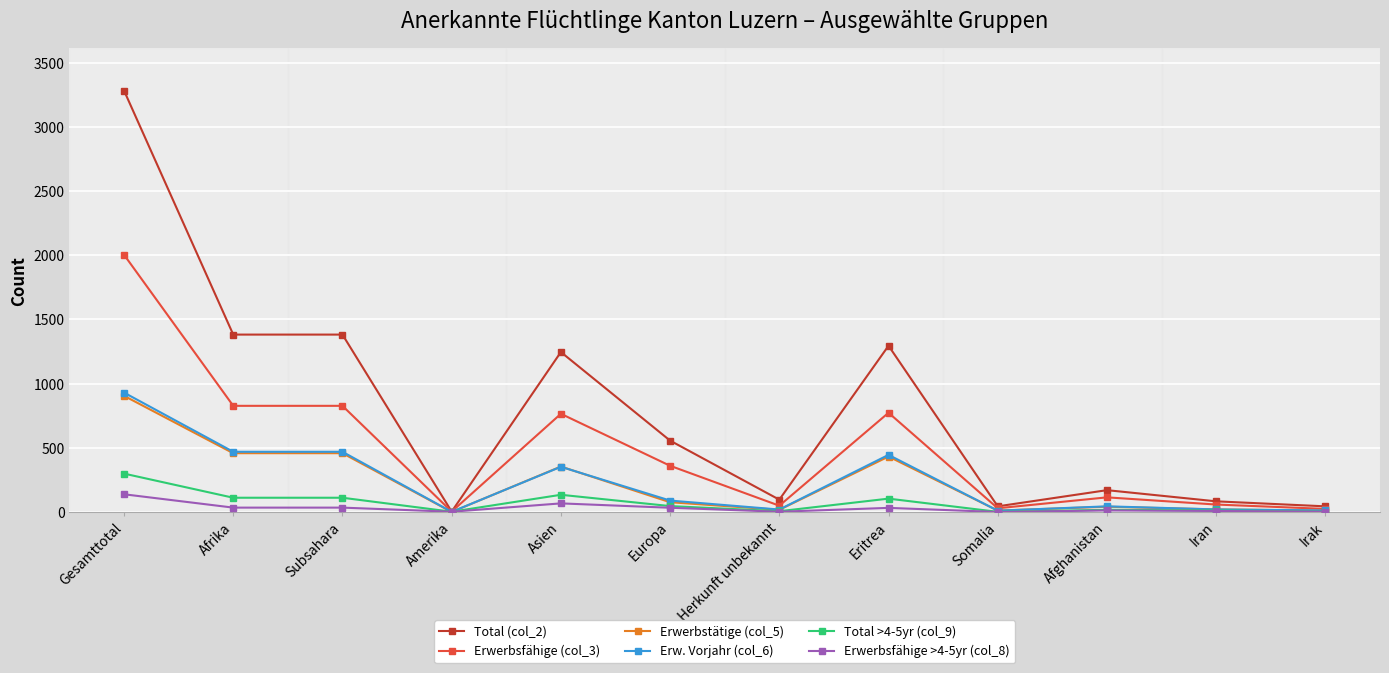

What position from the left is Iran?

11